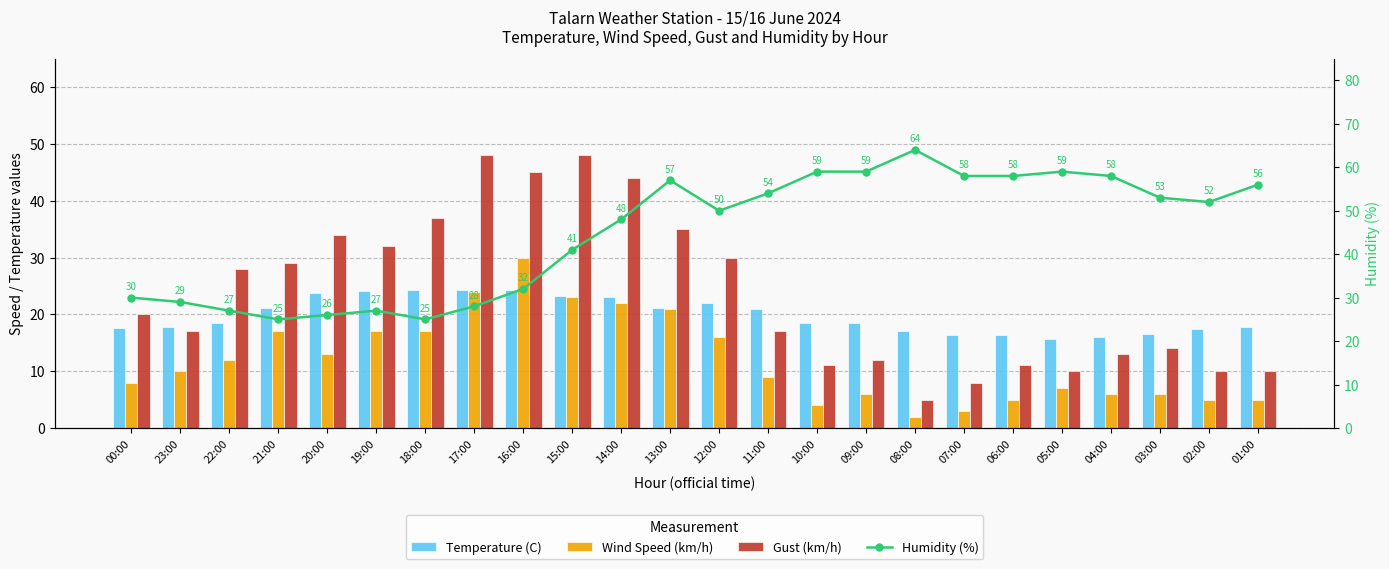

What is the difference between the highest and lowest values at 21:00?

12.0